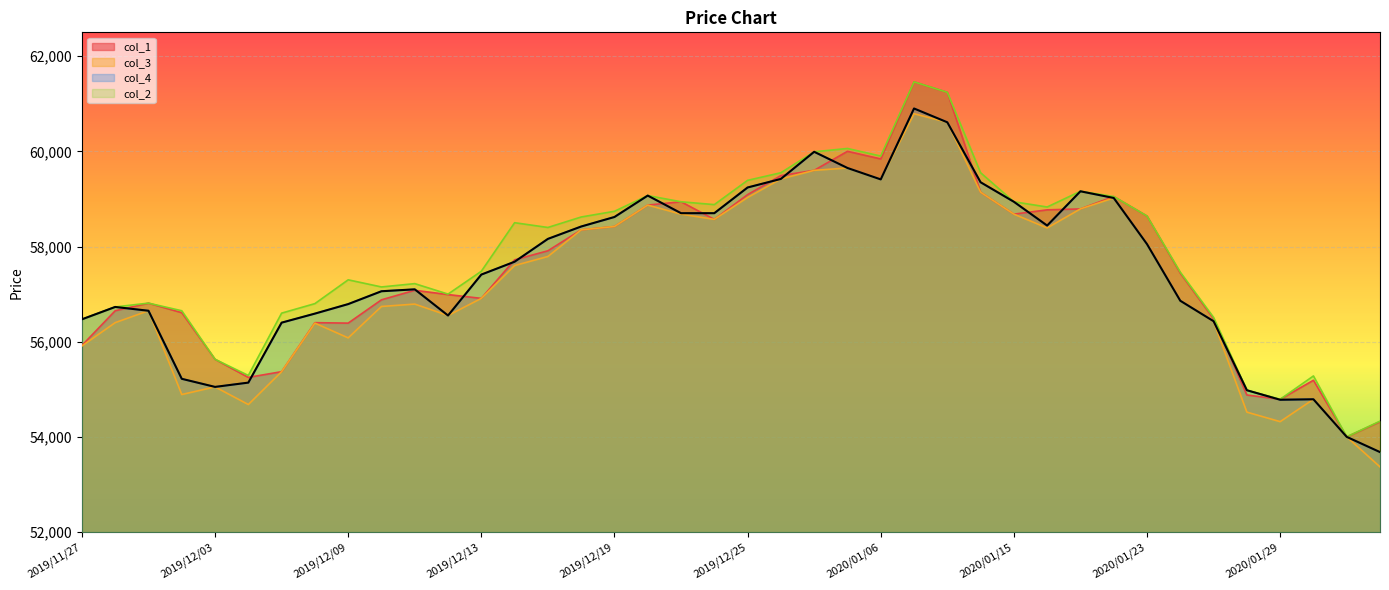

Which category has the lowest value in the col_1 series?

2020/01/31